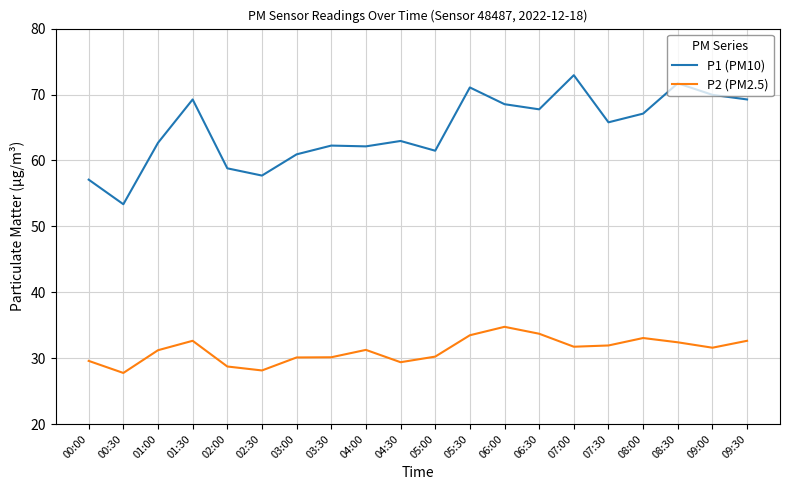

What position from the left is 08:00?

17